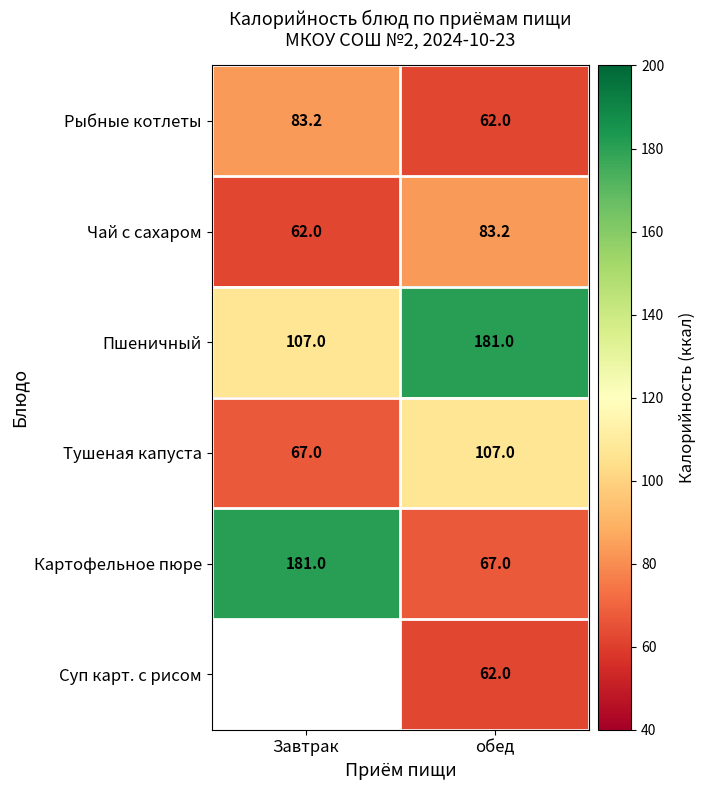

At how many categories does at least one series exceed 128?

2